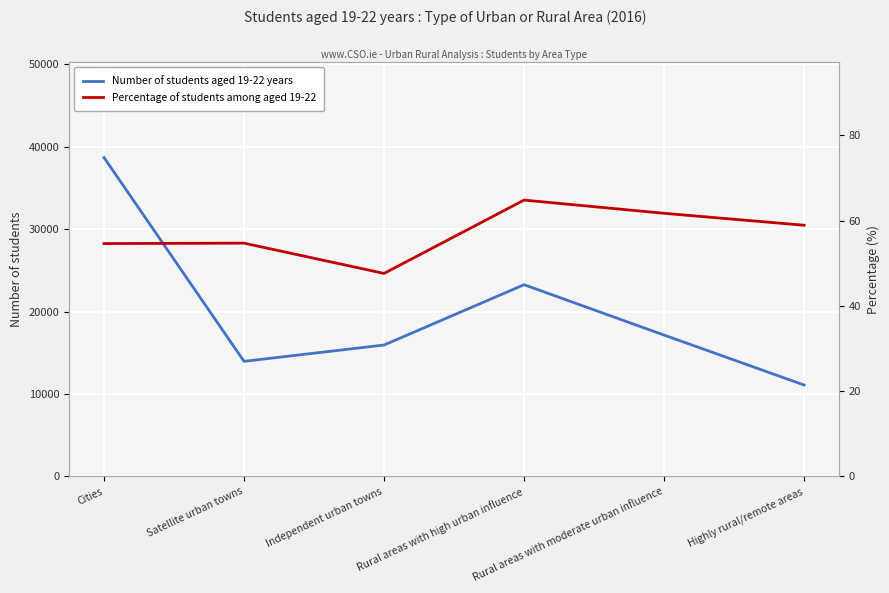

What is the difference between the highest and lowest values at Rural areas with moderate urban influence?

17088.3